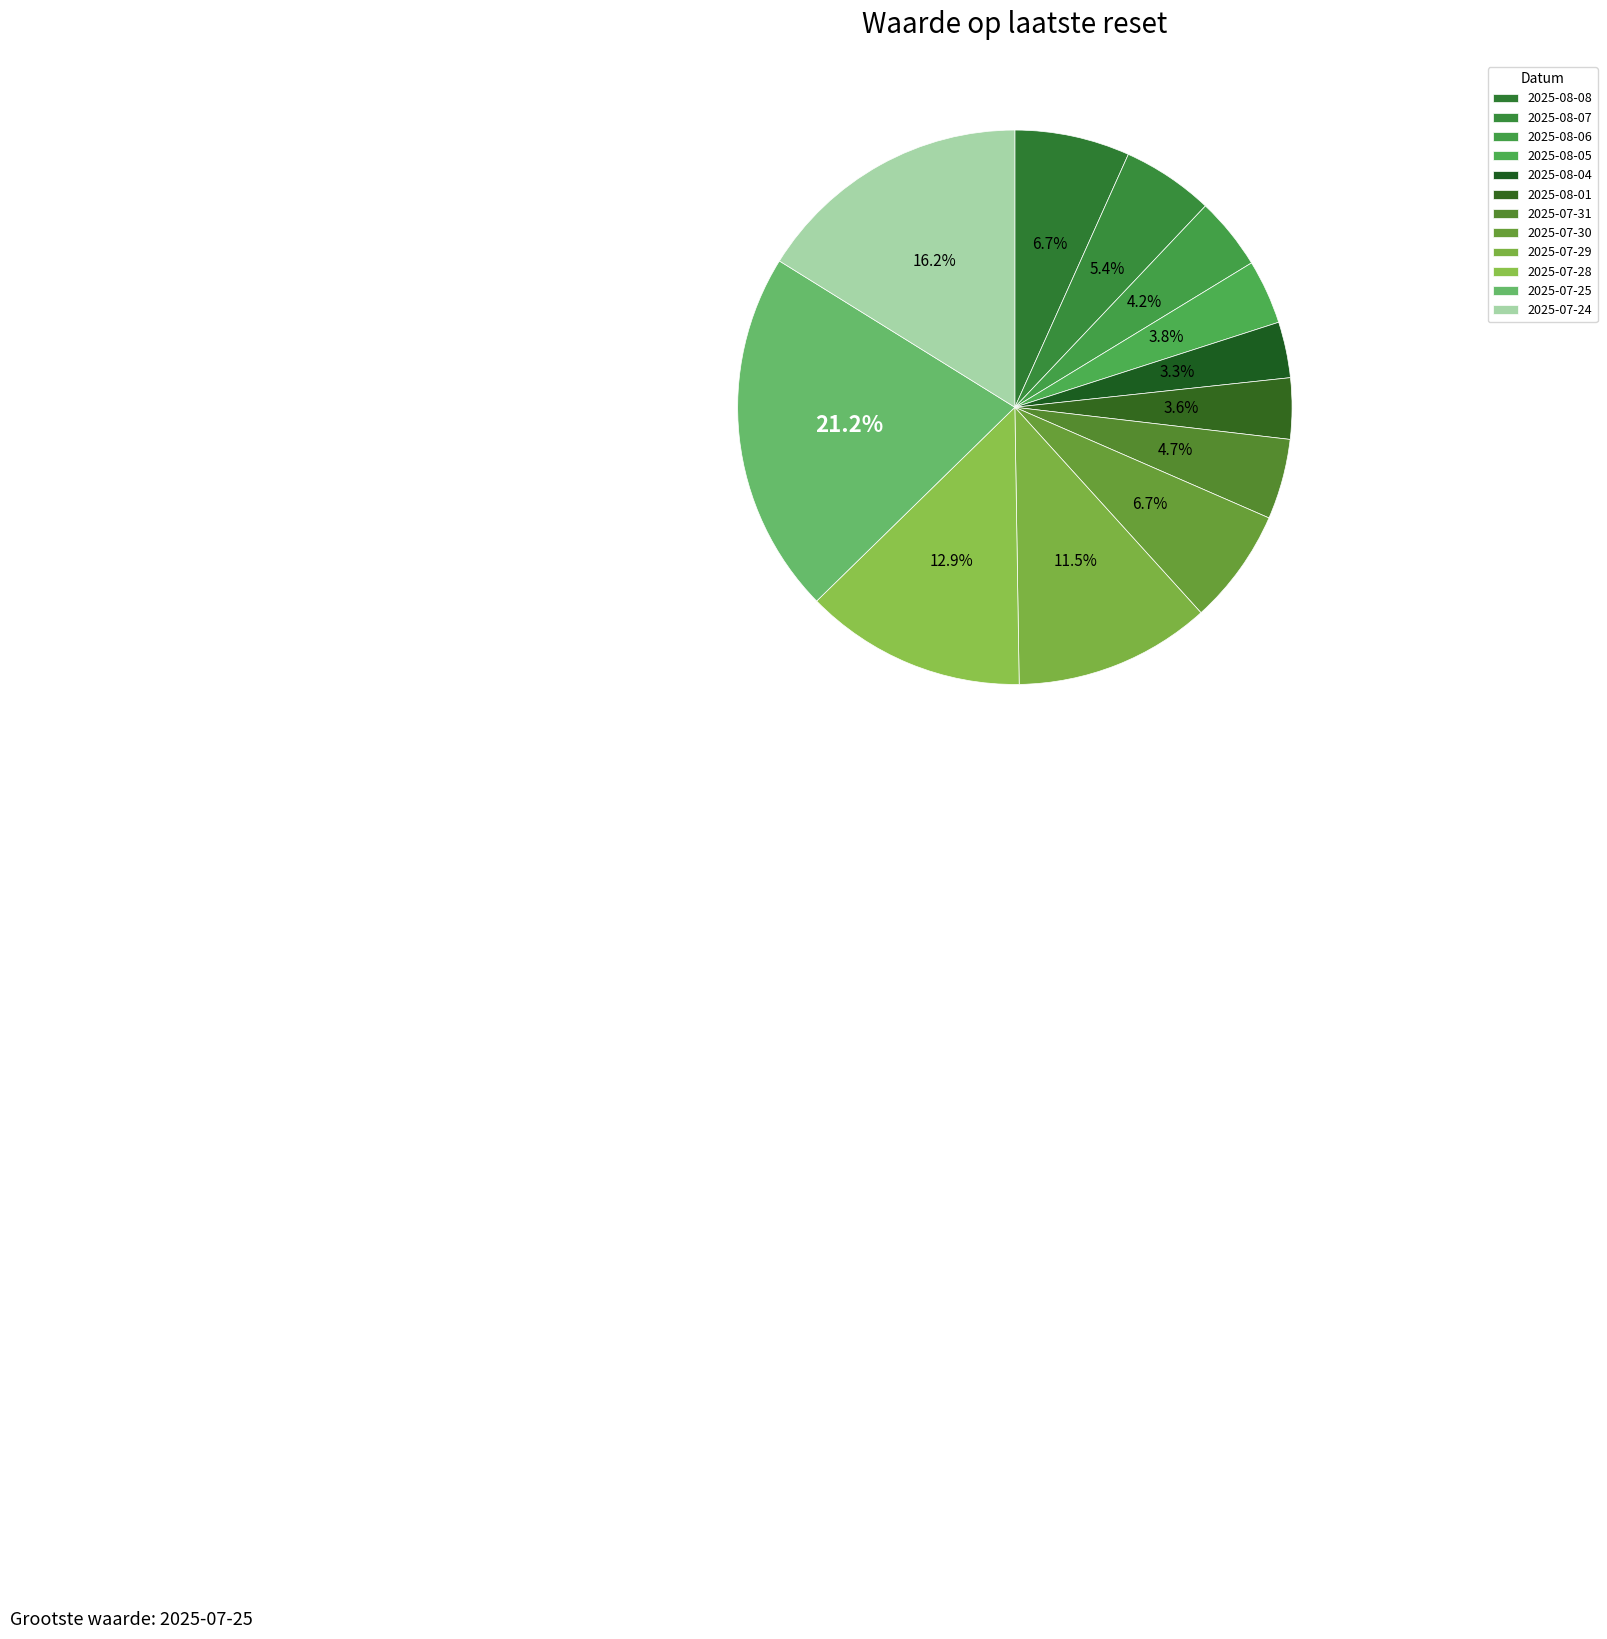

Does 2025-08-06 represent more than half of the total?

No